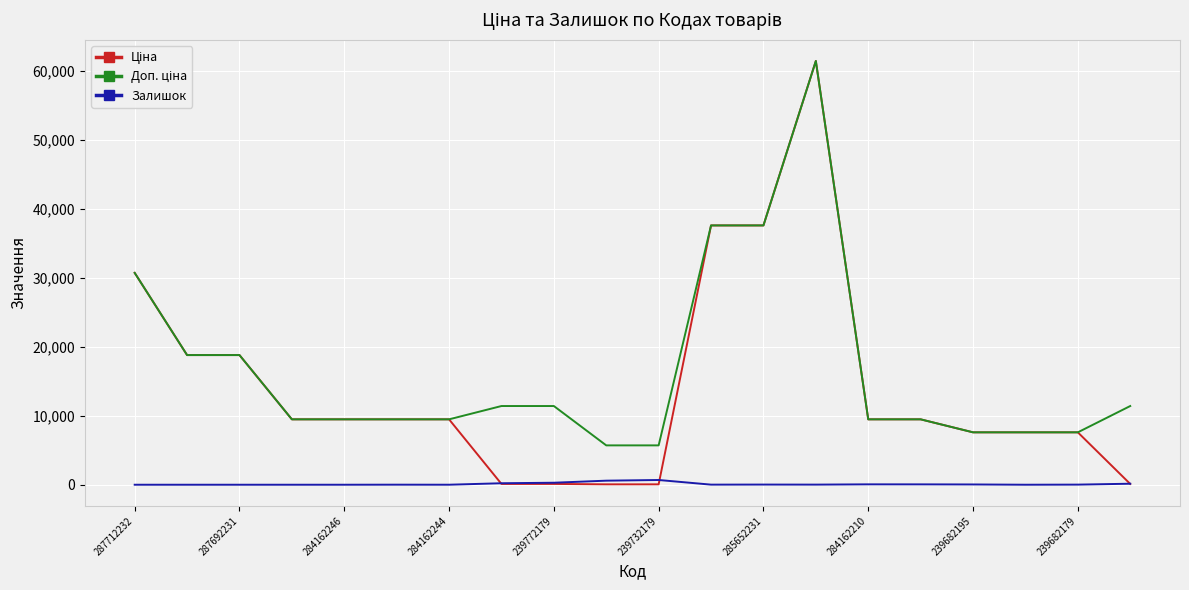

How many lines are shown in the chart?

3